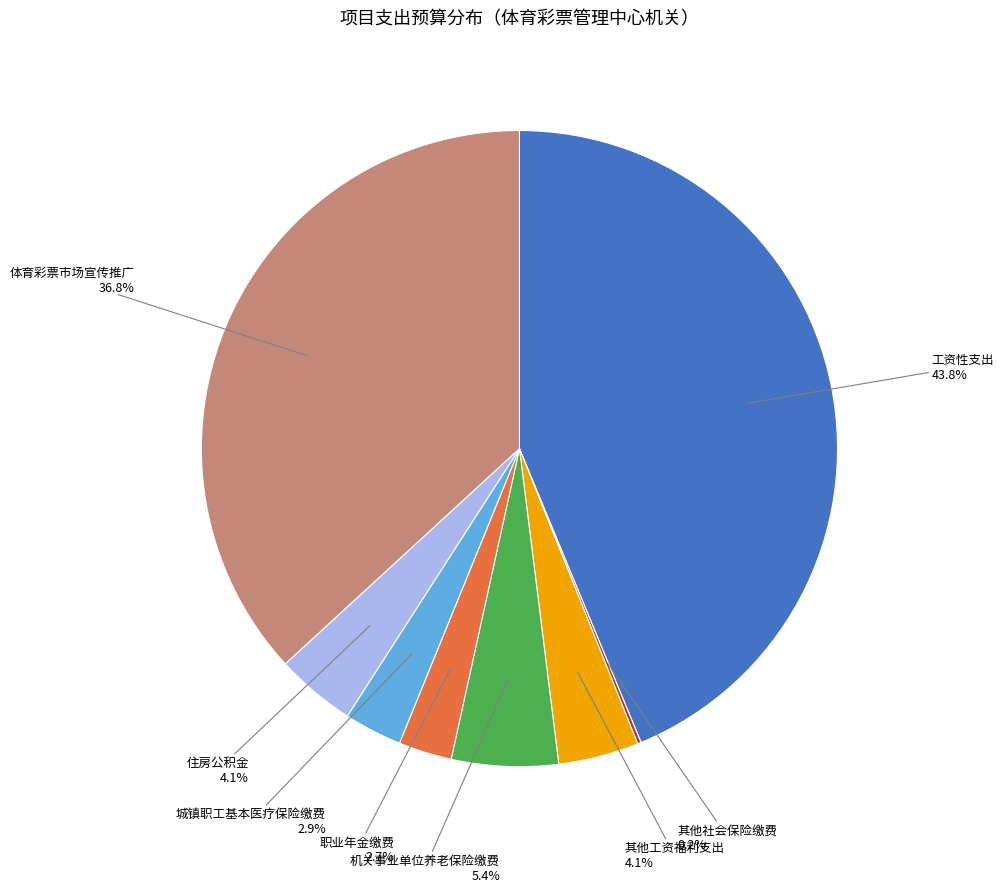

Does any single category account for the majority?

No